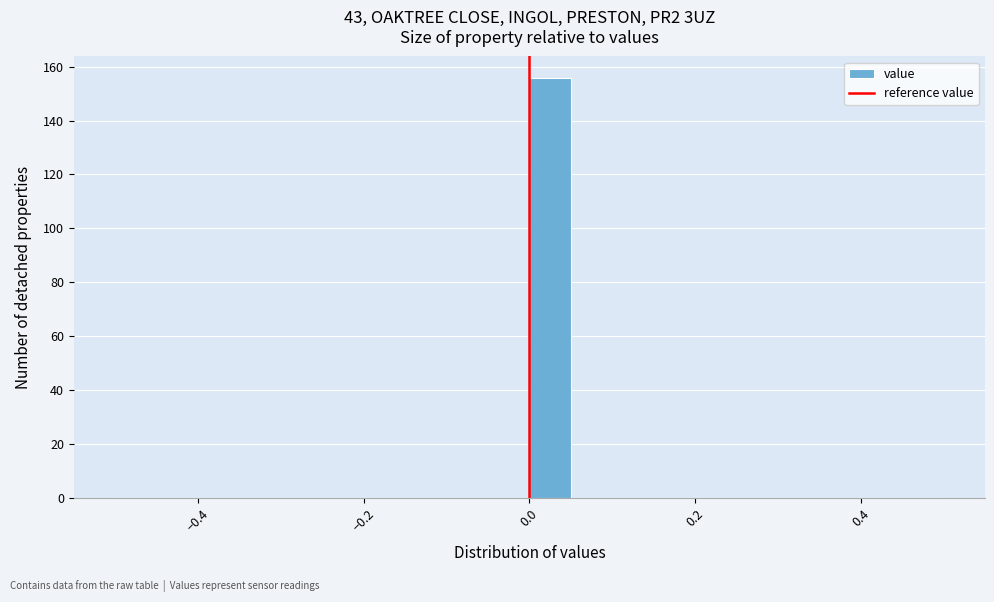

Read against the x-axis, roughly where is the centre of the tallest bar?

0.02